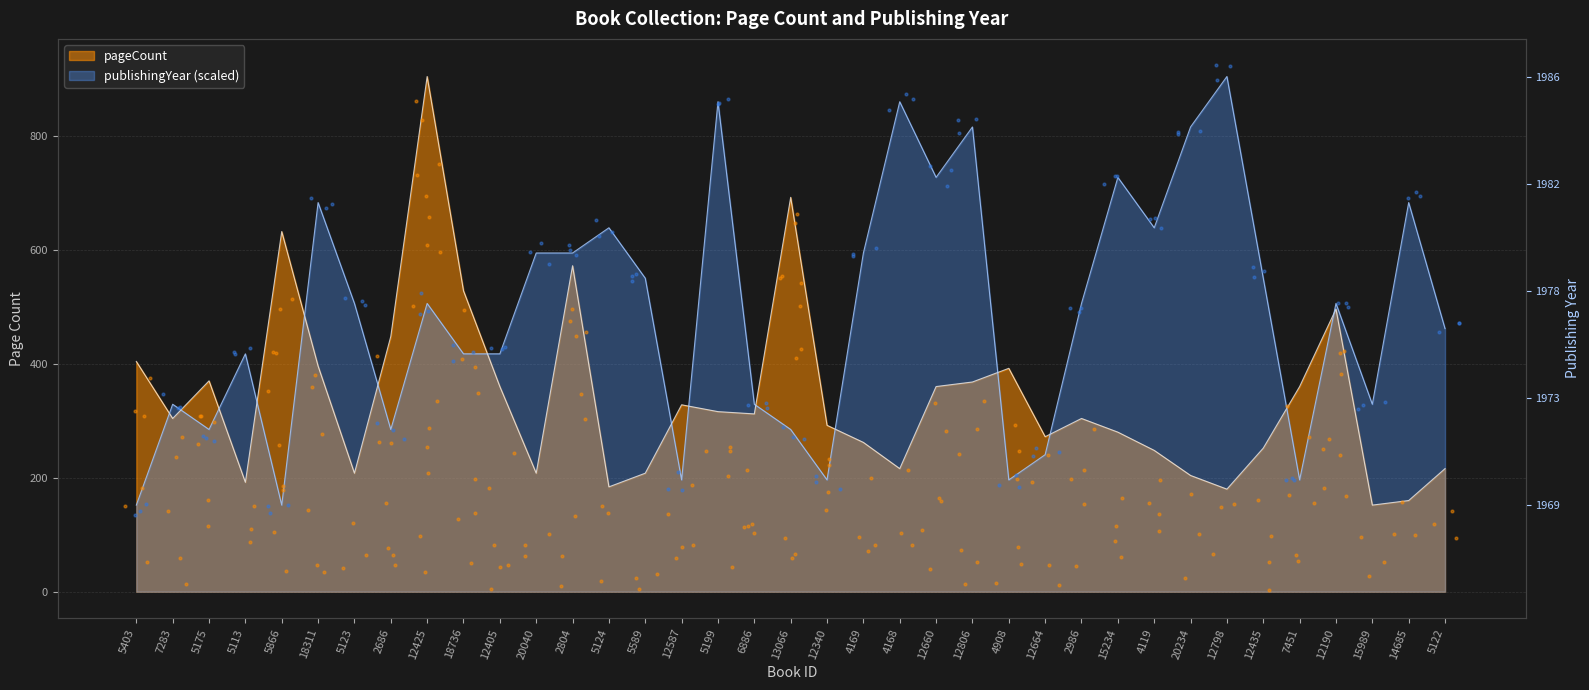

Which series reaches the minimum Y coordinate?

pageCount